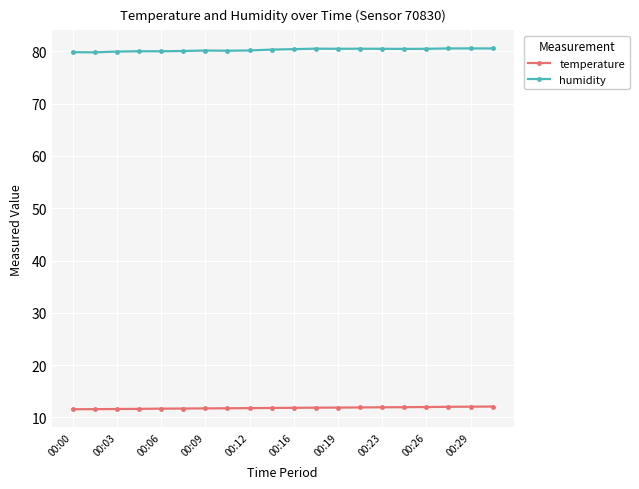

Count the number of categories in the chart.

20